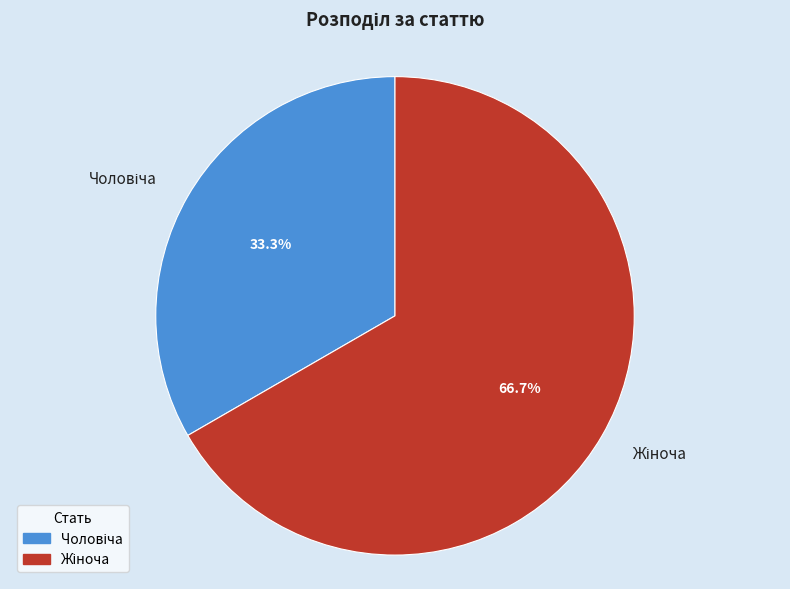

Does any single category account for the majority?

Yes